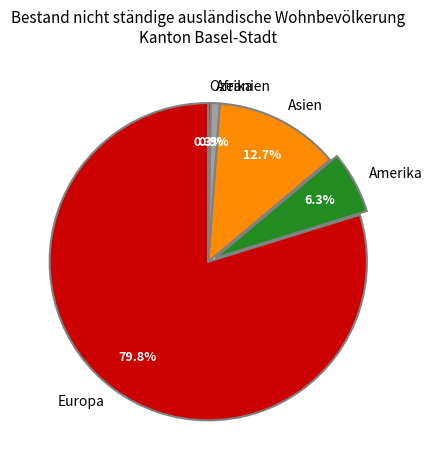

What percentage is the Europa slice, to the nearest percent?

80%